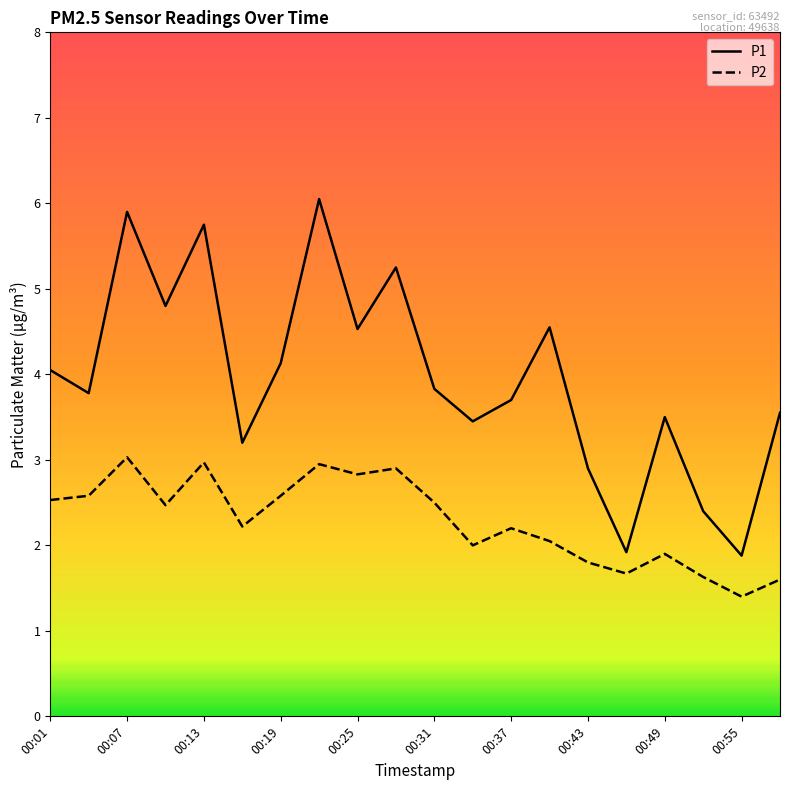

True or false: P1 and P2 cross at least once.

False